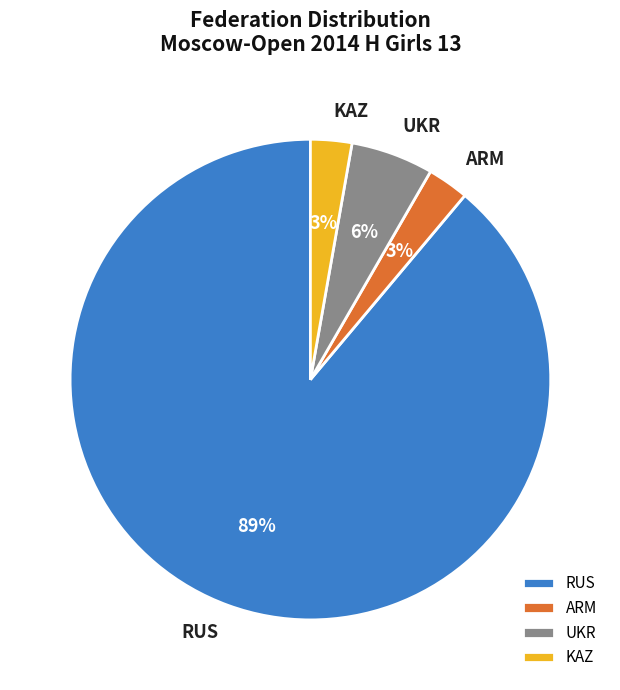

Which has a higher value, UKR or ARM?

UKR